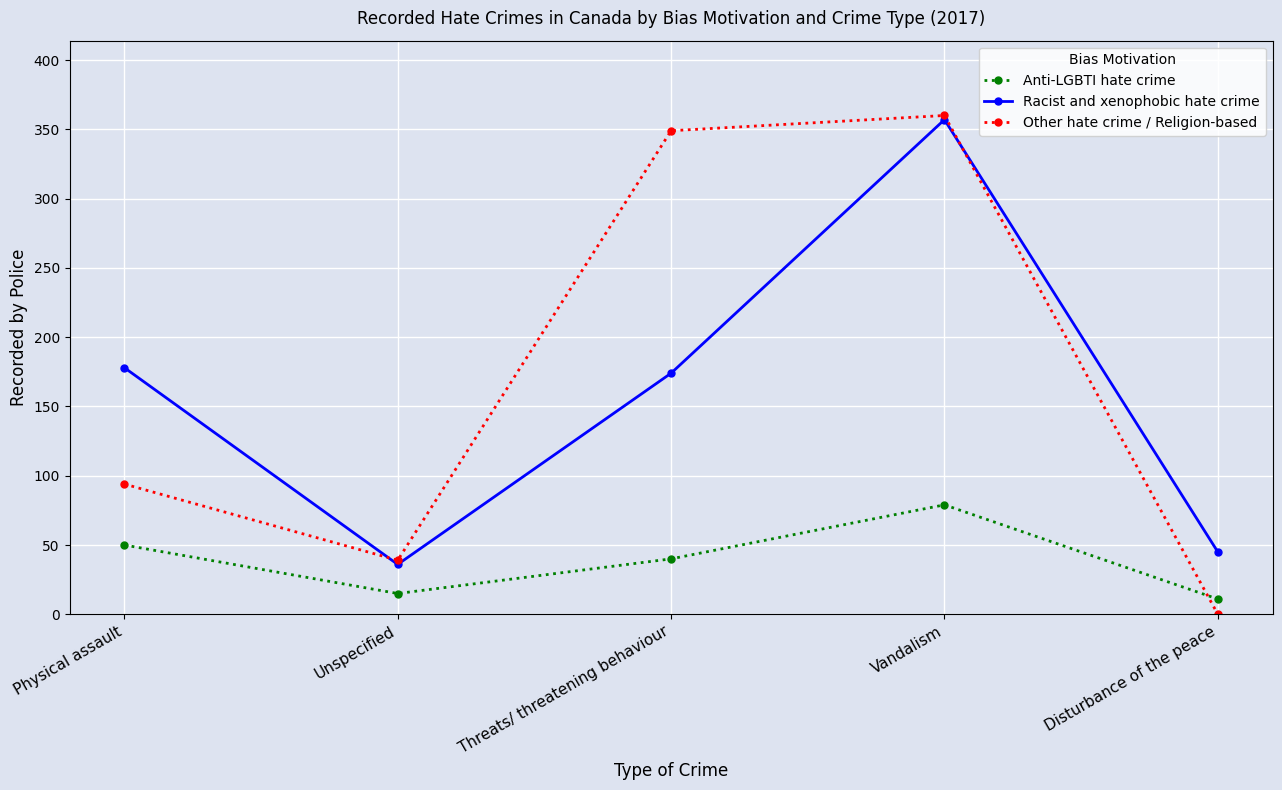

At Disturbance of the peace, list the series in order from largest to smallest.

Racist and xenophobic hate crime, Anti-LGBTI hate crime, Other hate crime / Religion-based